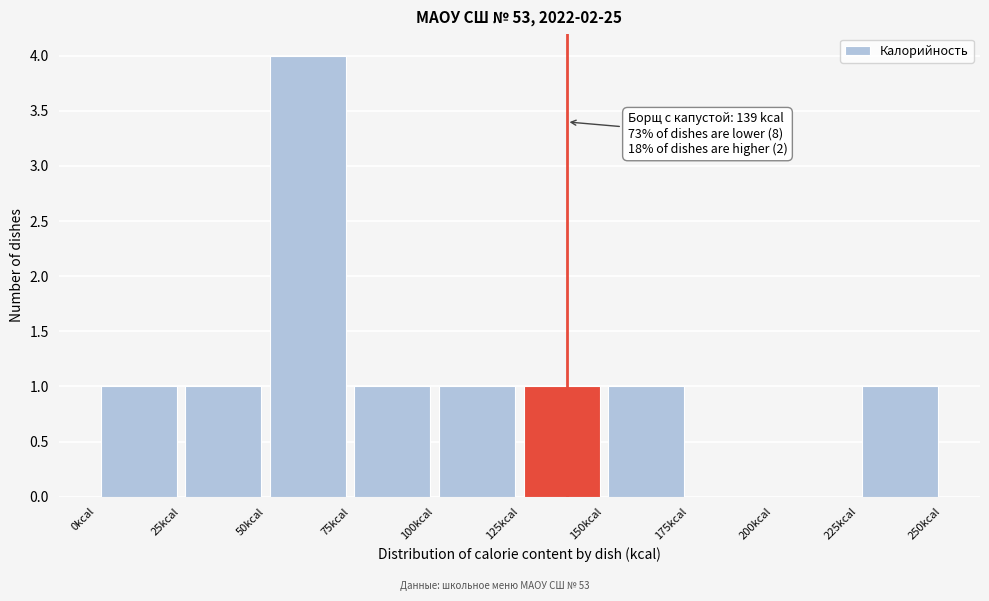

Over which range of the x-axis is the bar tallest?

50 to 75